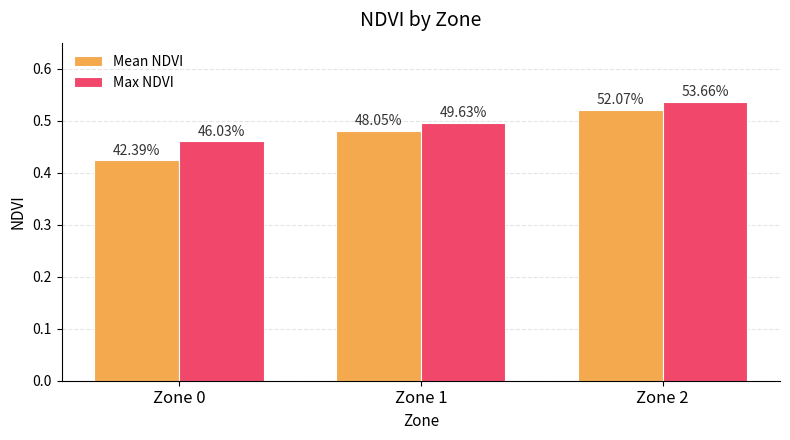

What is the average value of the Max NDVI series?

0.5